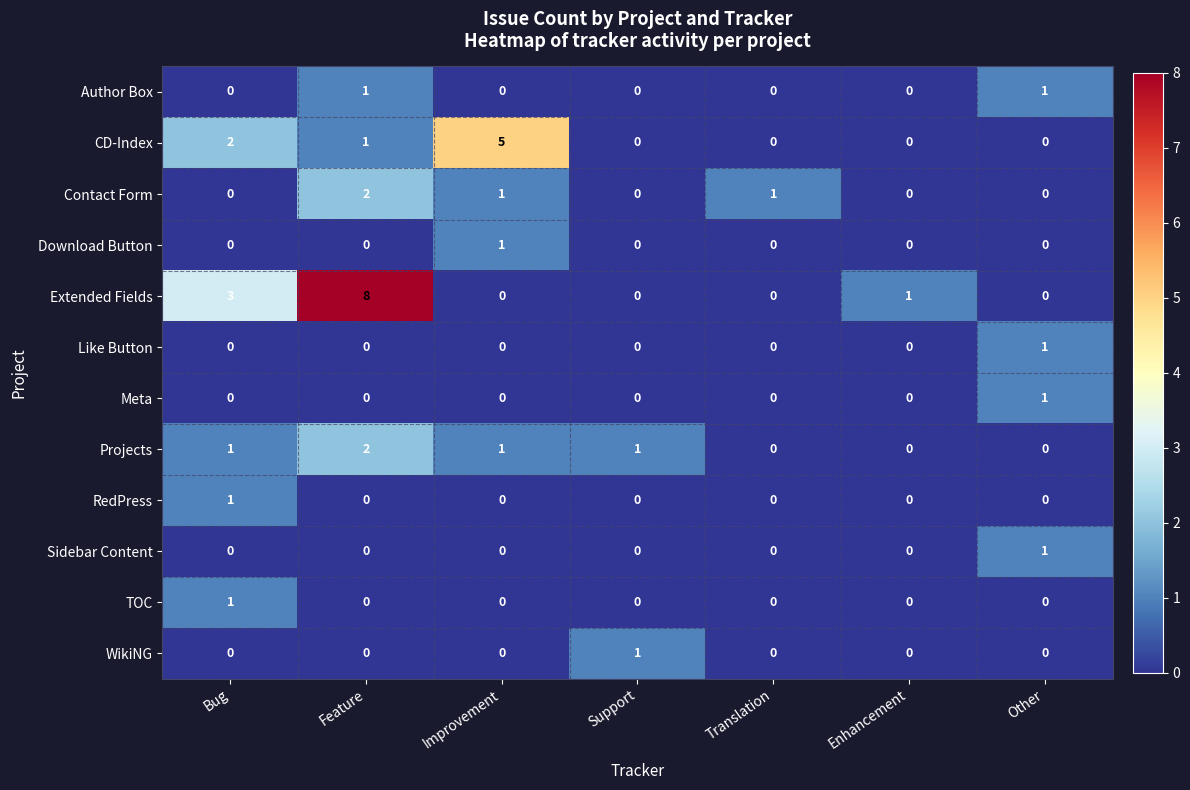

What is the difference between the highest and lowest values at Bug?

3